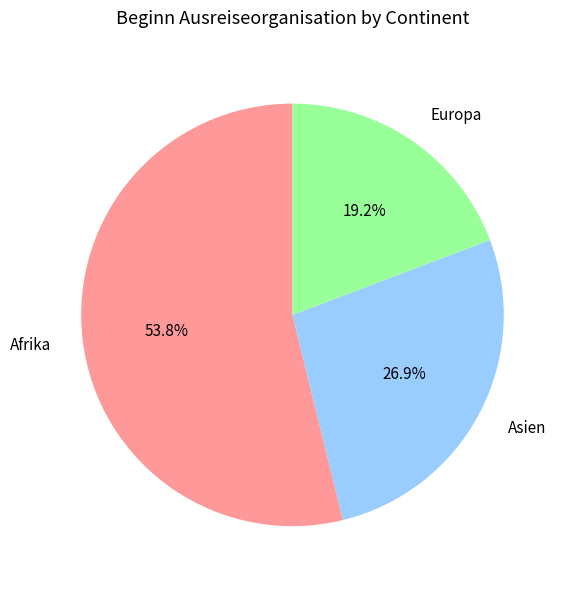

To the nearest percent, what is the difference between the Afrika and Europa slice percentages?

35%